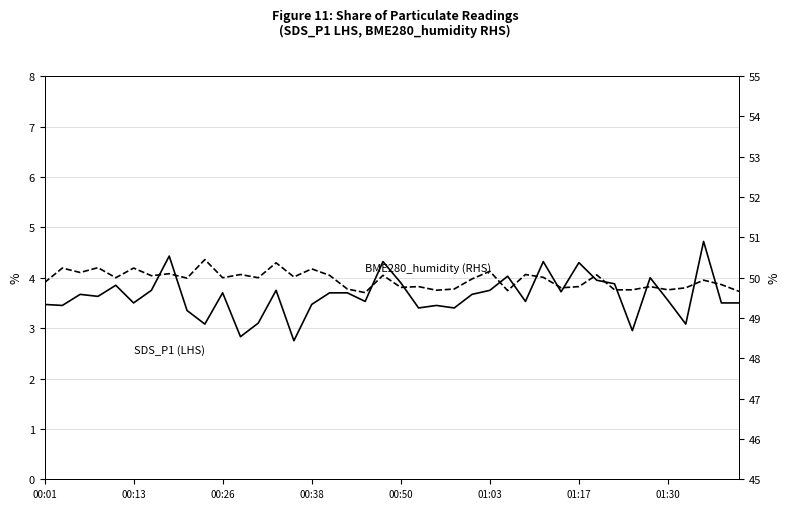

What is the total value across all series at 11?

52.9